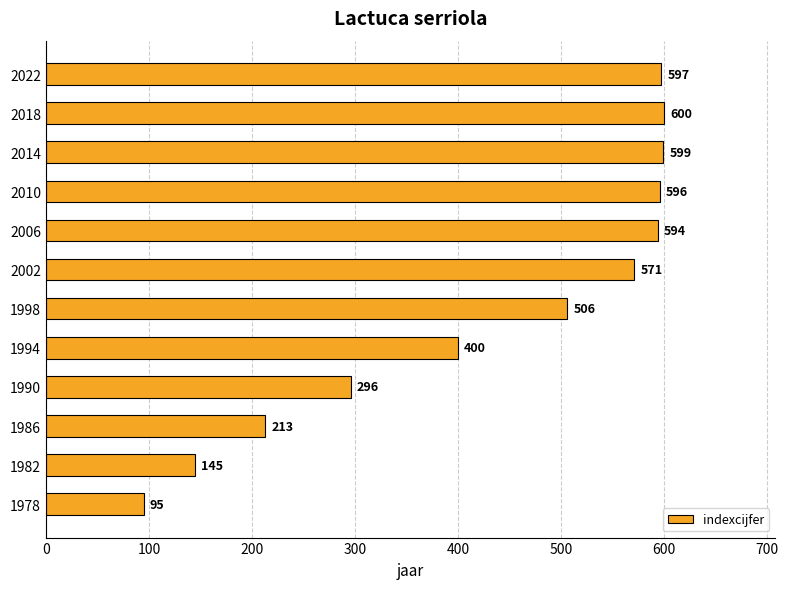

How many categories are shown in the chart?

12